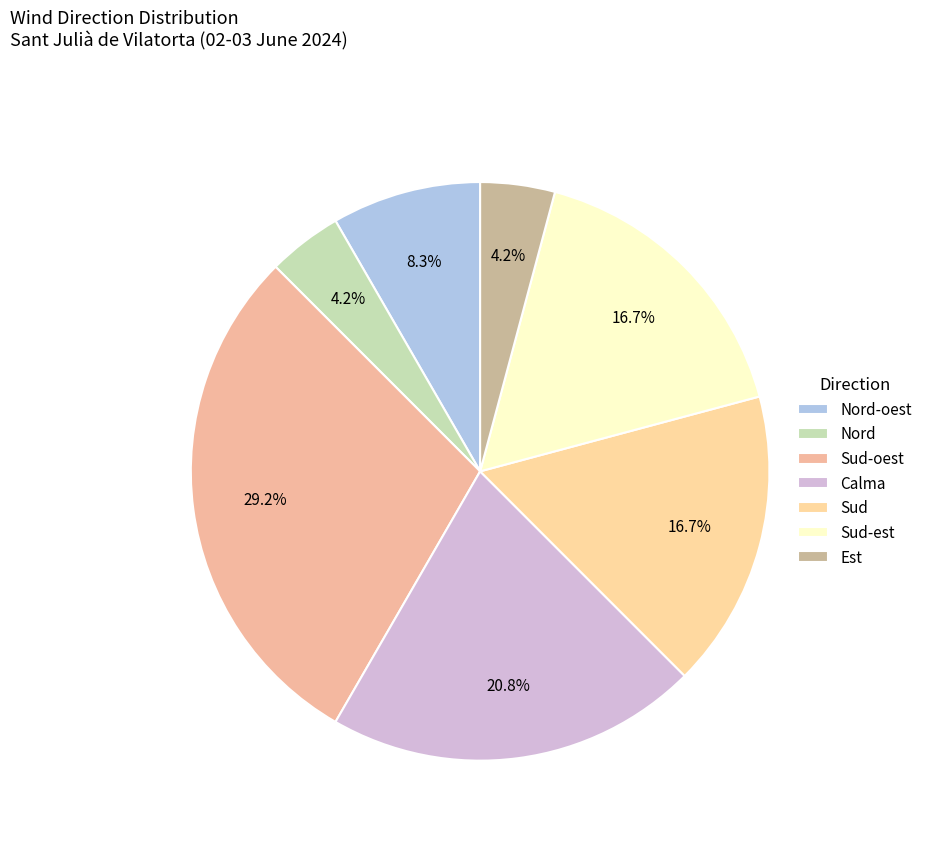

Between Calma and Sud, which is larger?

Calma